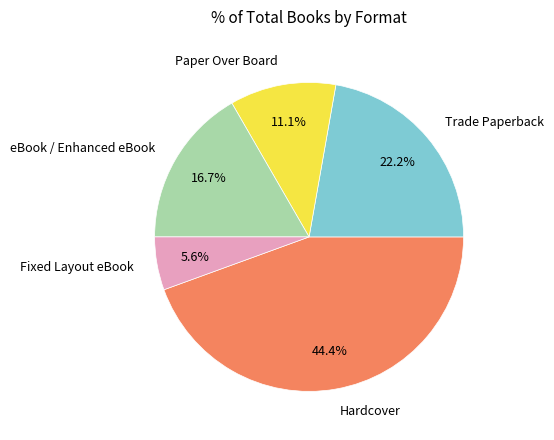

Count the number of slices in the pie.

5